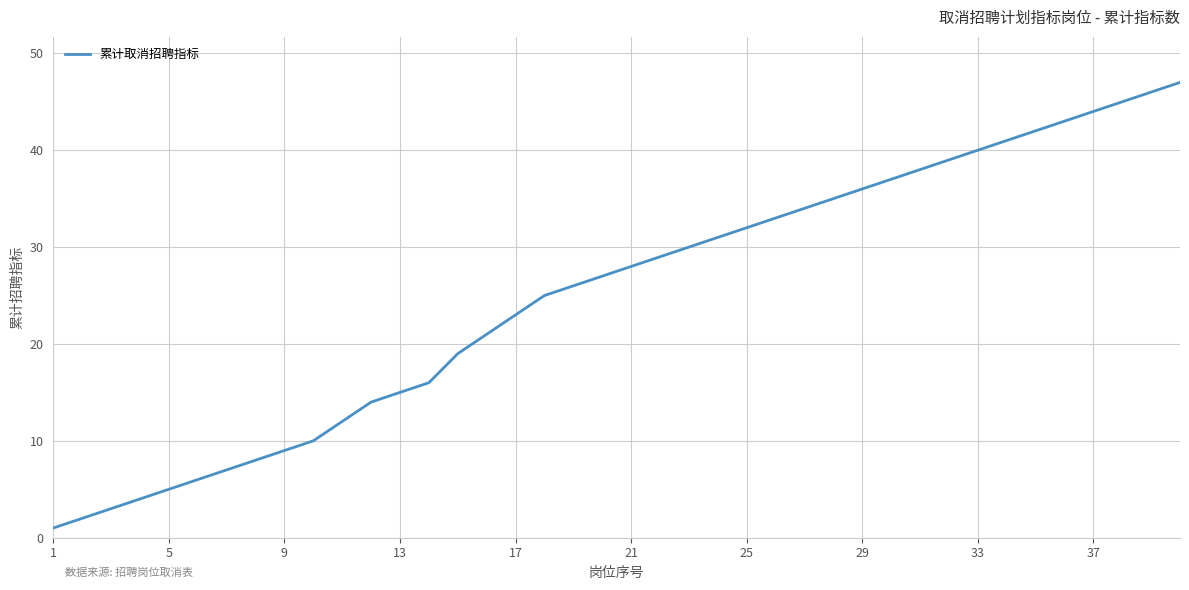

What is the greatest value displayed?

47